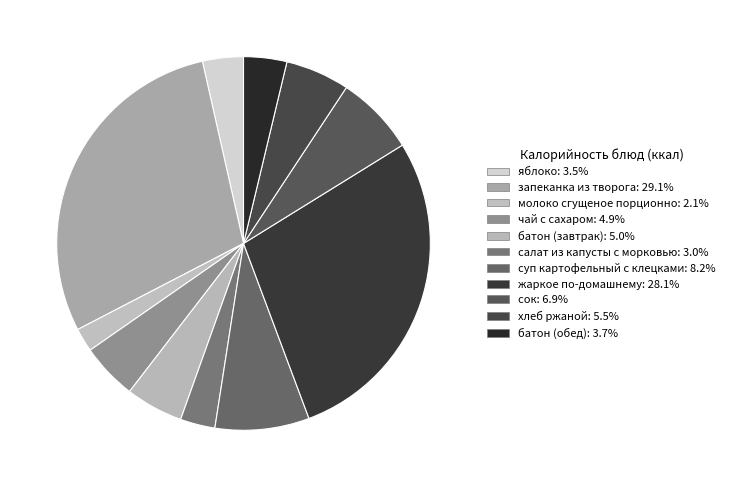

How many slices are in this pie chart?

11